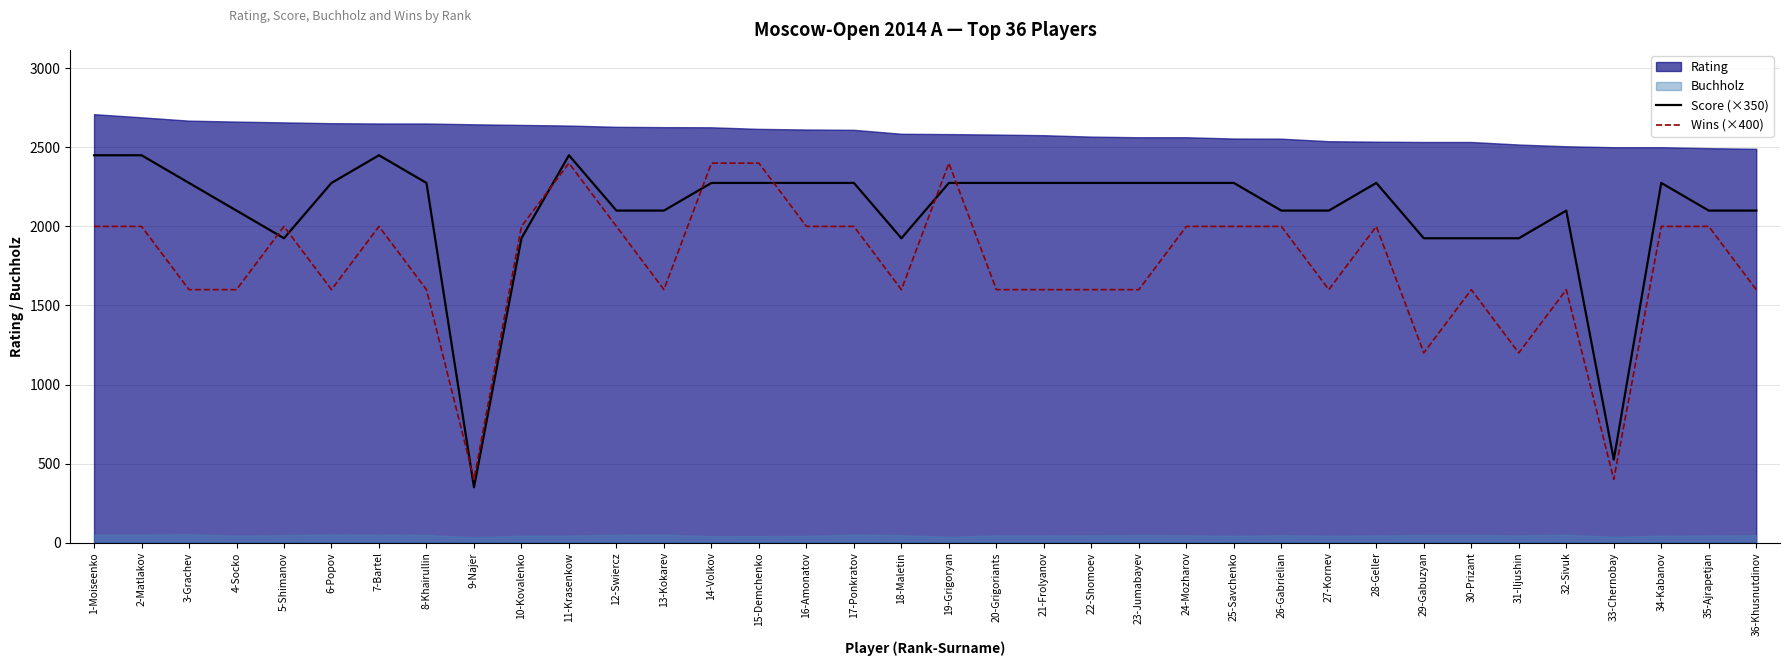

The Wins (×400) series shows 2000 at 2-Matlakov. True or false?

True